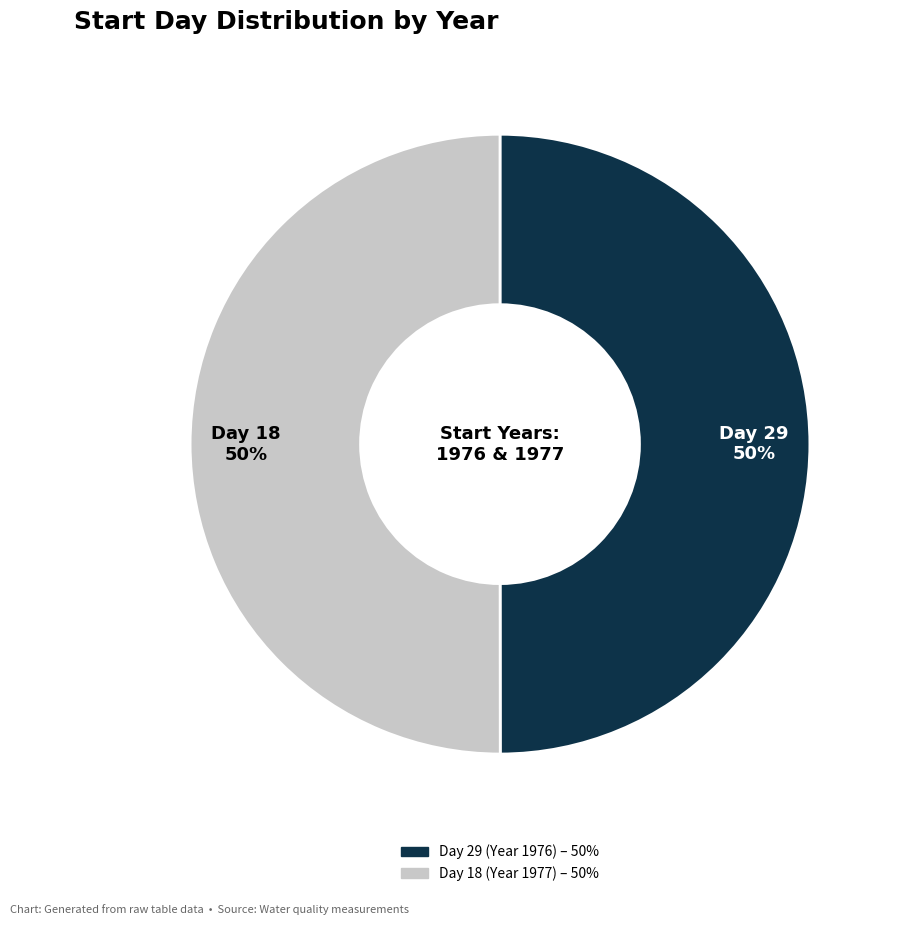

To the nearest percent, what is the average slice percentage?

50%